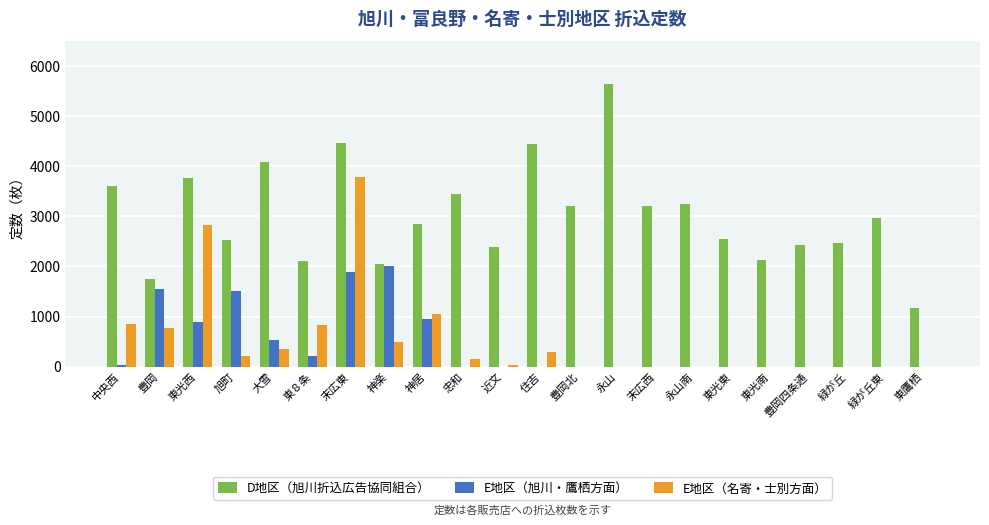

What is the greatest value displayed?

5650